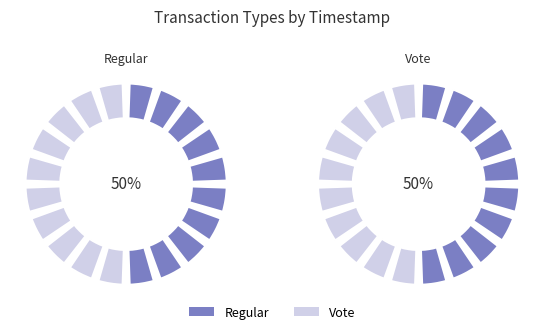

Combined, what portion of the pie is Vote and Regular?

100.0%